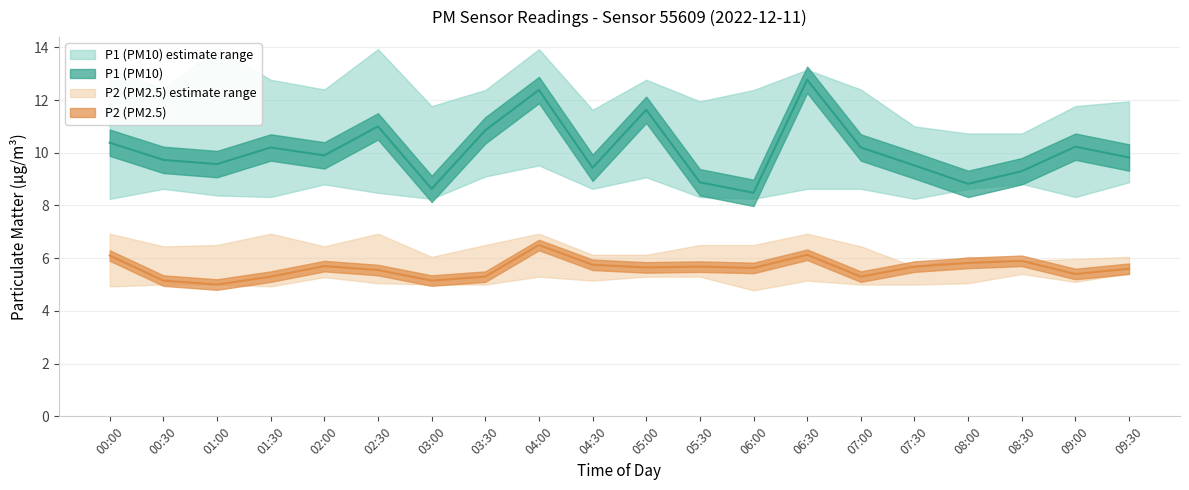

At which label does P2_upper first exceed 6?

00:00